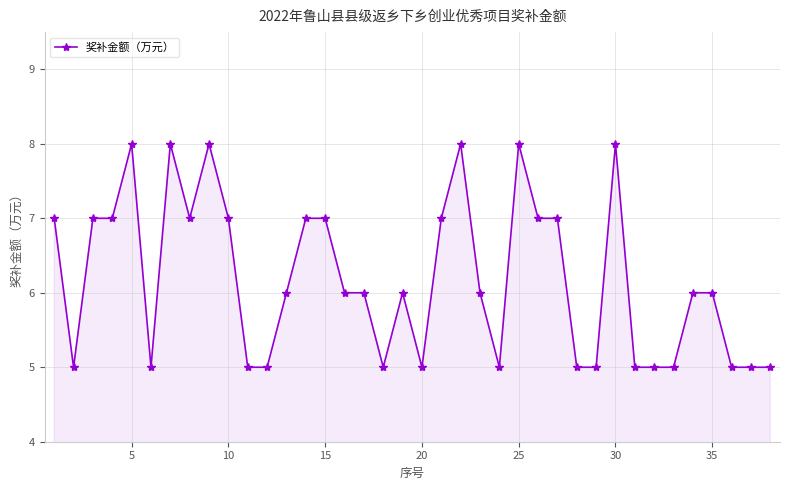

Reading right to left, list all the values displayed in this chart.

5	5	5	6	6	5	5	5	8	5	5	7	7	8	5	6	8	7	5	6	5	6	6	7	7	6	5	5	7	8	7	8	5	8	7	7	5	7